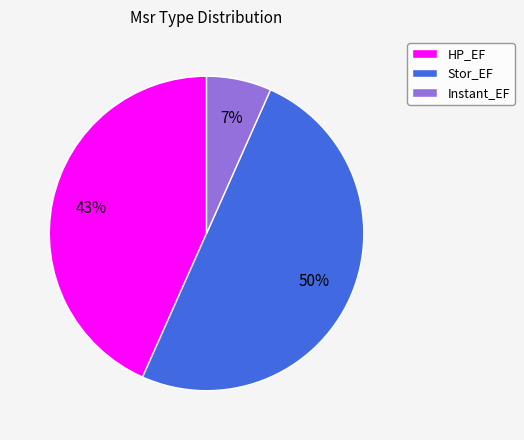

Between Stor_EF and Instant_EF, which is larger?

Stor_EF